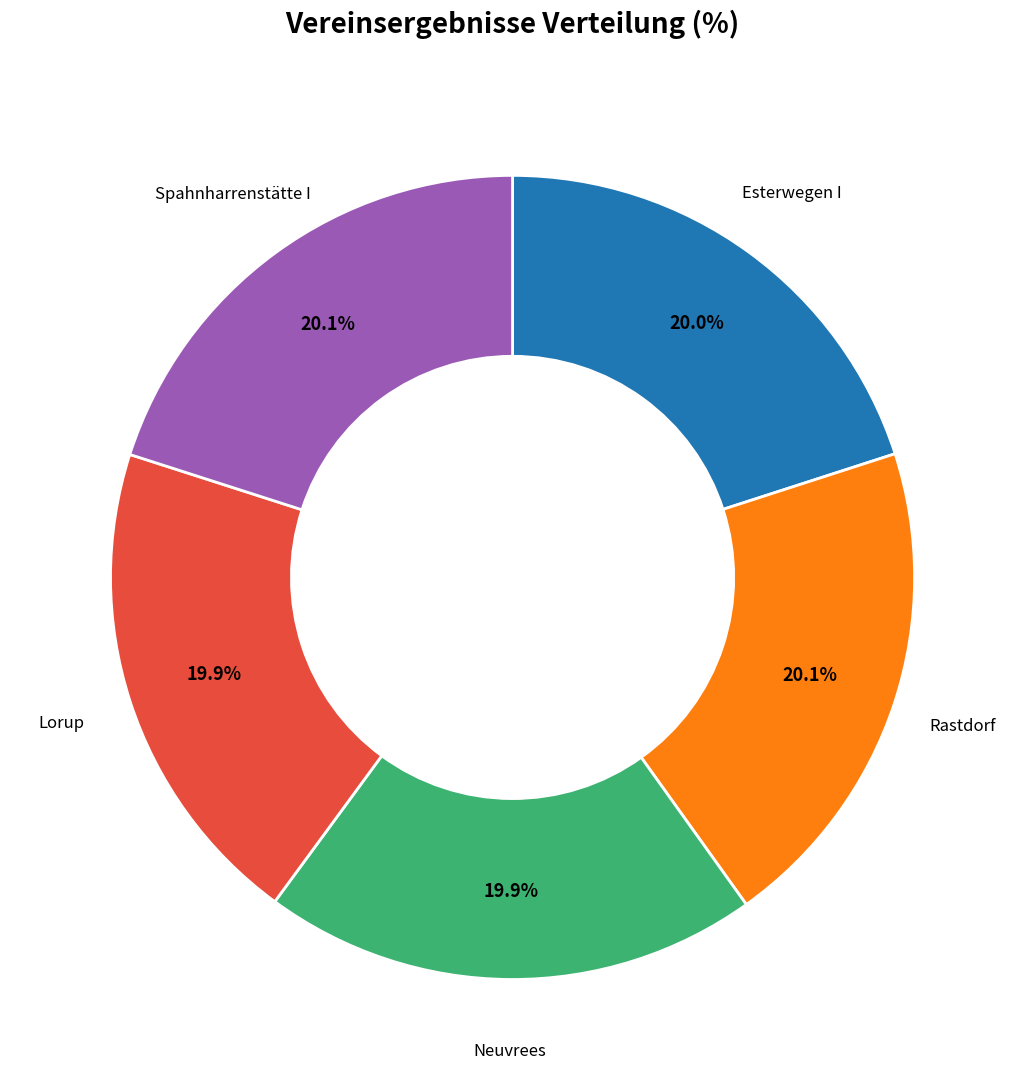

Combined, do Neuvrees and Esterwegen I account for over 50%?

No